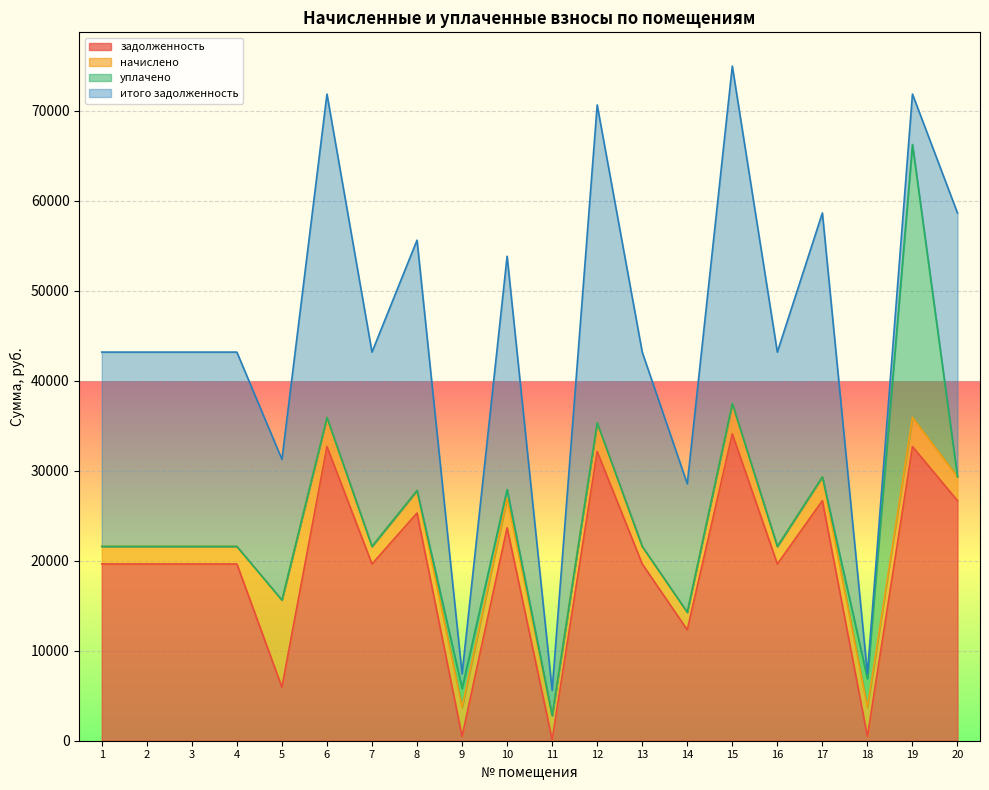

Is the value of задолженность at 9 greater than the value of итого задолженность at 20?

No